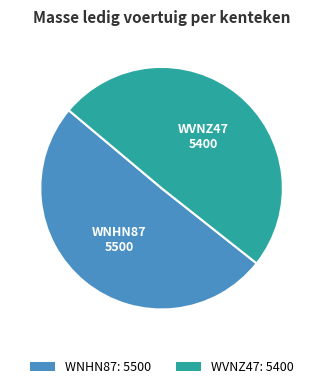

Rank the categories by value from highest to lowest.

WNHN87, WVNZ47